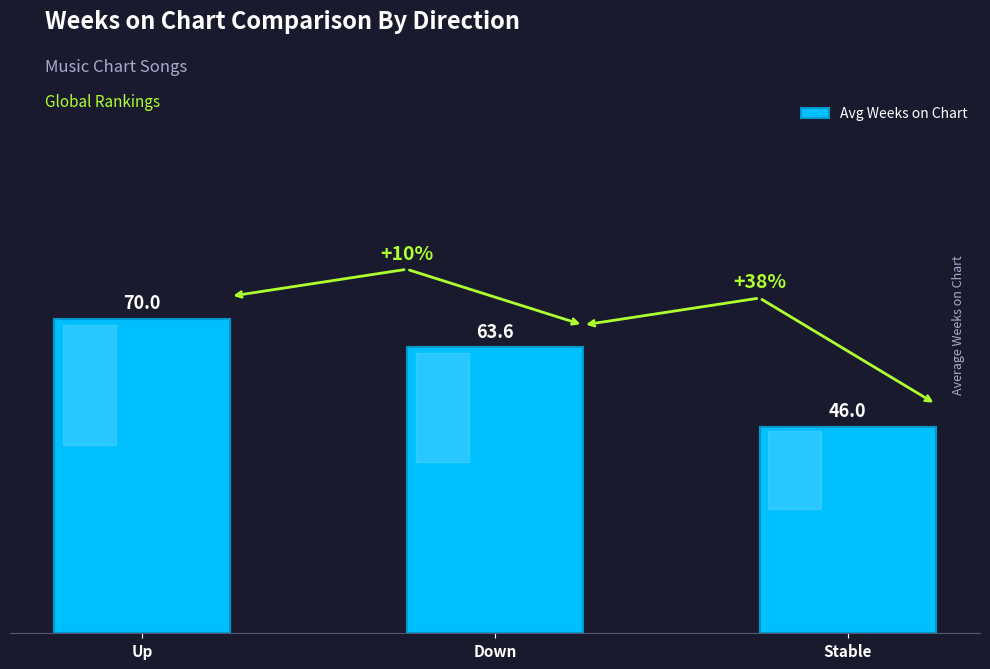

Which label corresponds to the smallest value in the chart?

Stable